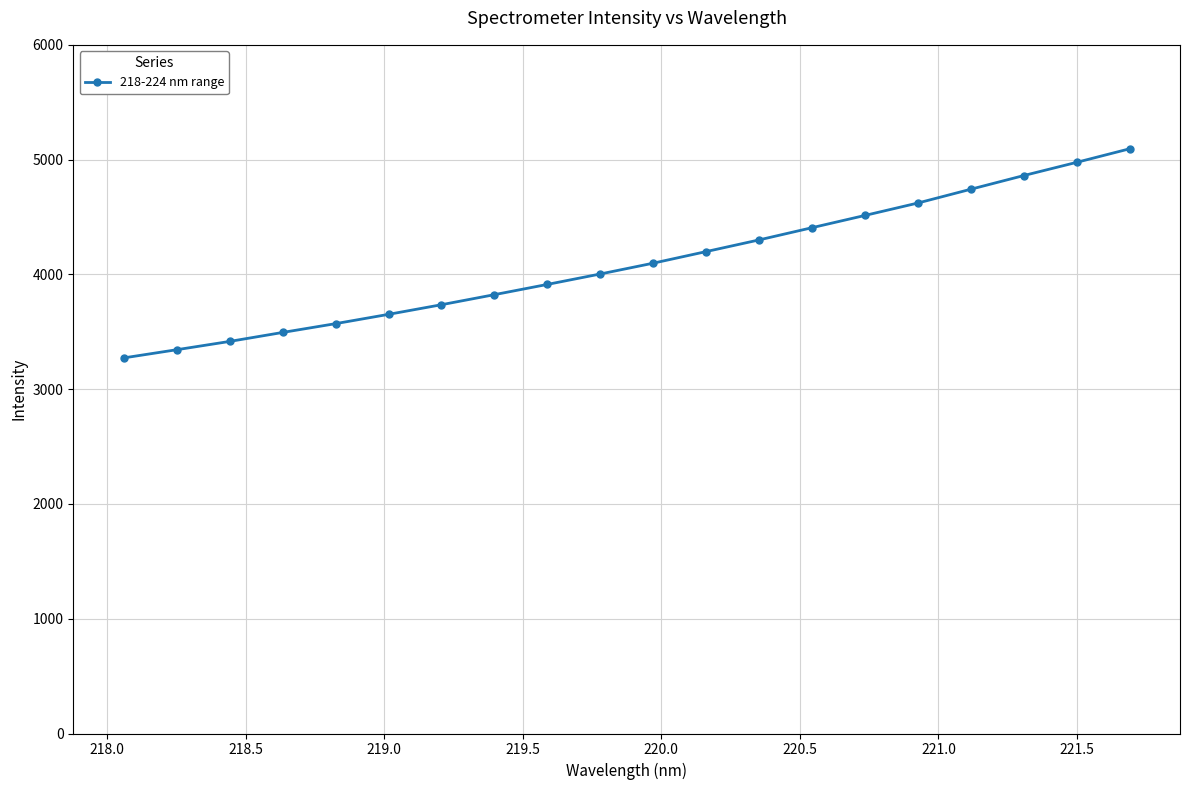

What is the average value?

4101.9